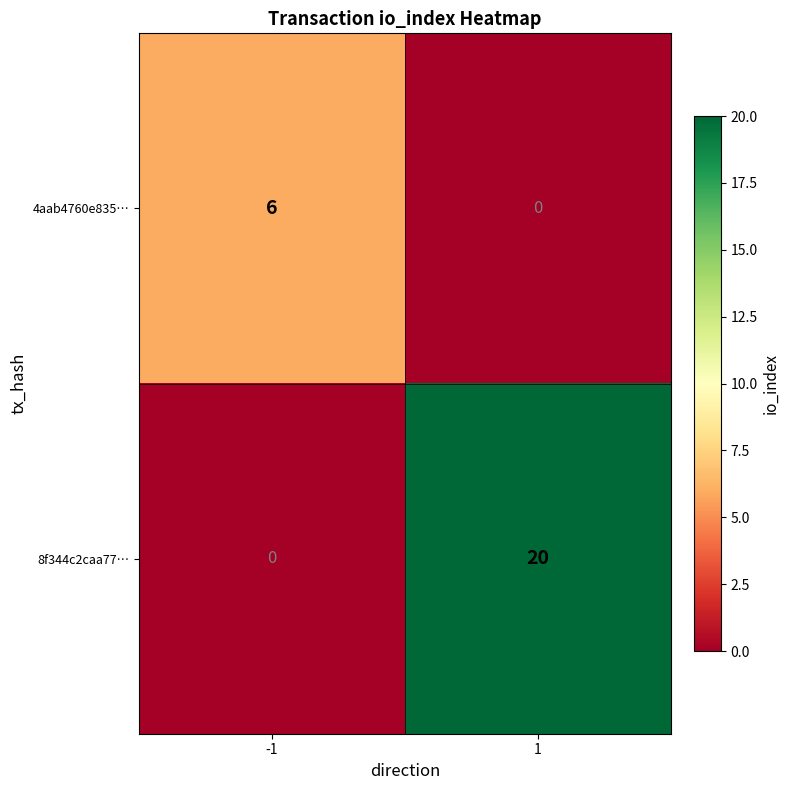

At which category is the sum across all series the highest?

1